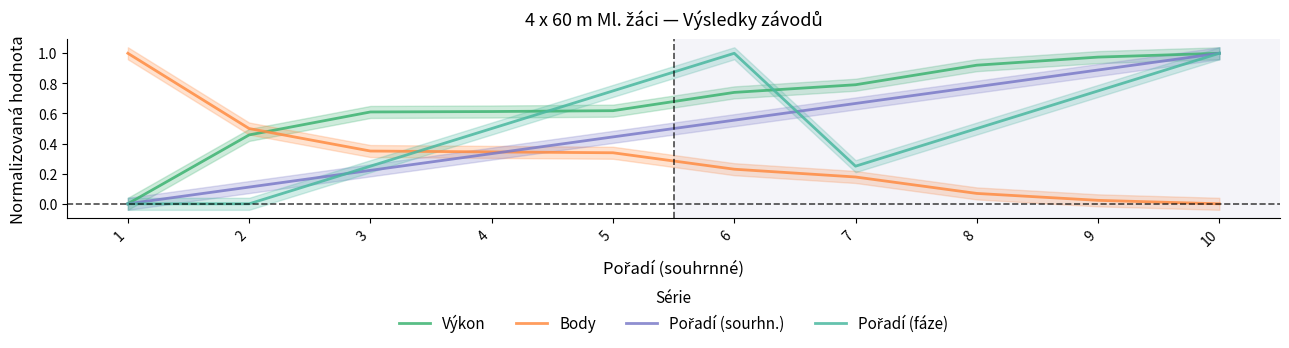

What is the spread (max minus min) of values at 8?

0.9